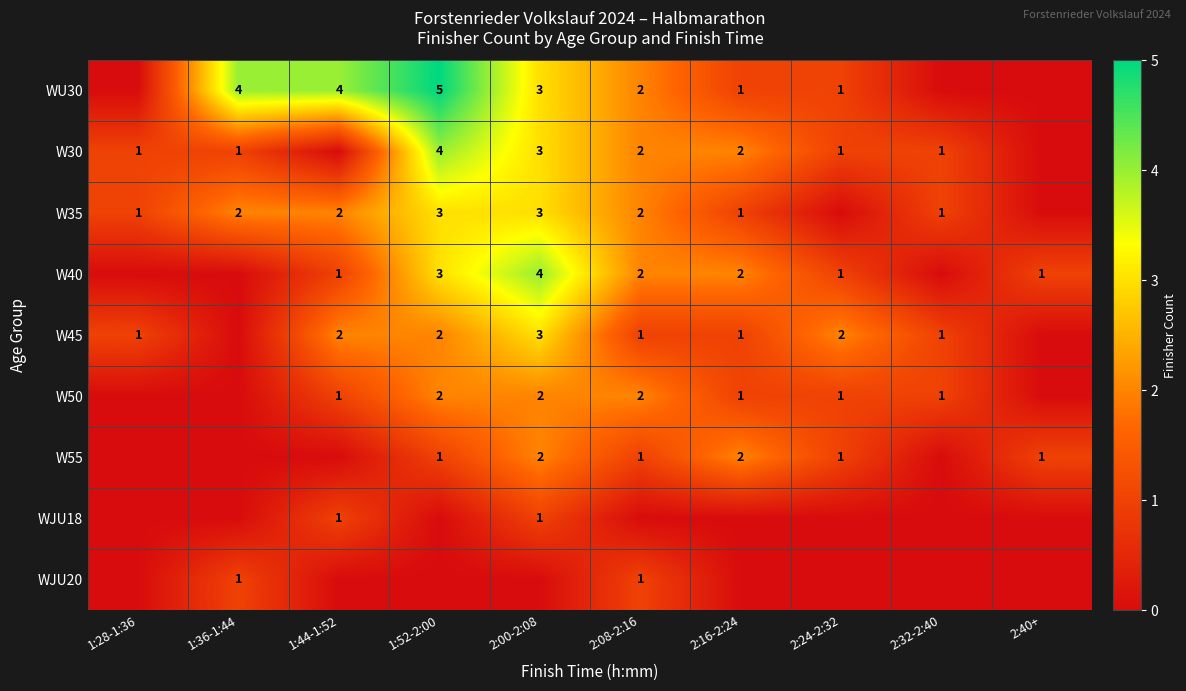

Is the value of W45 at 1:44-1:52 greater than the value of W55 at 2:24-2:32?

Yes